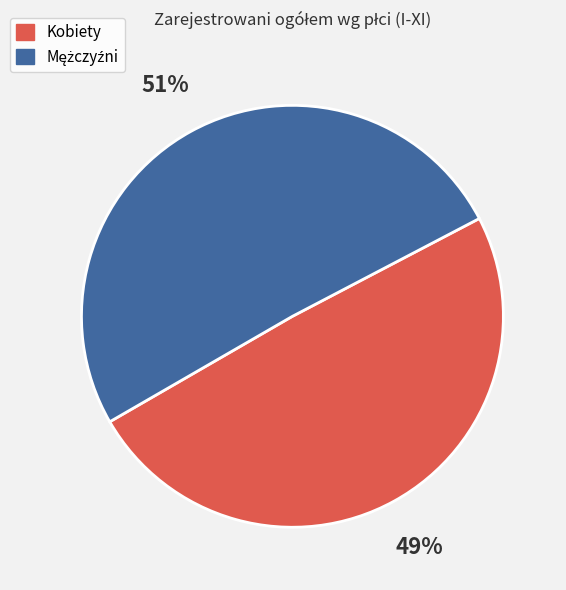

To the nearest percent, what percentage of the pie is Kobiety?

49%